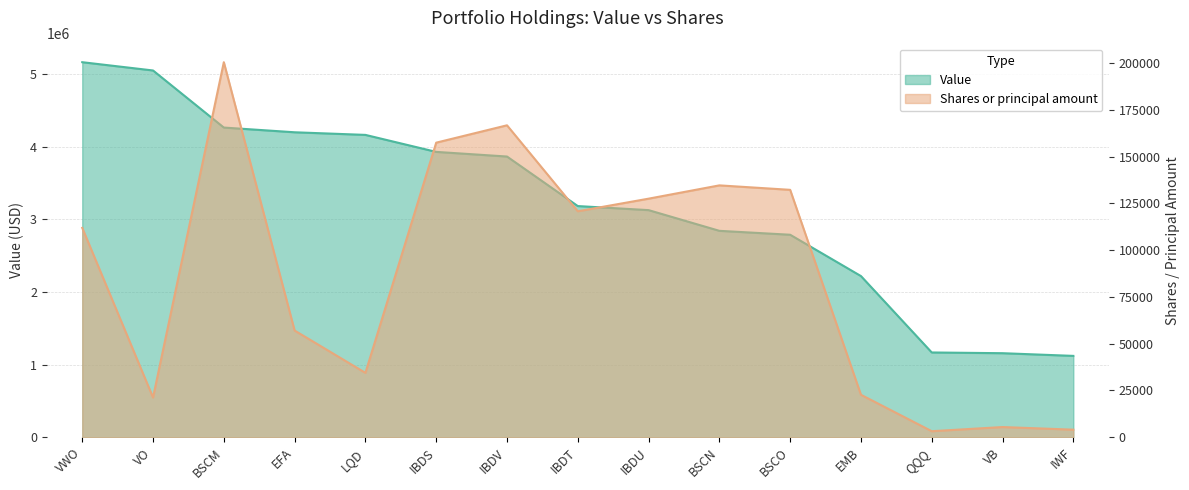

What is the sum of the Value values at VB and EMB?

3376000